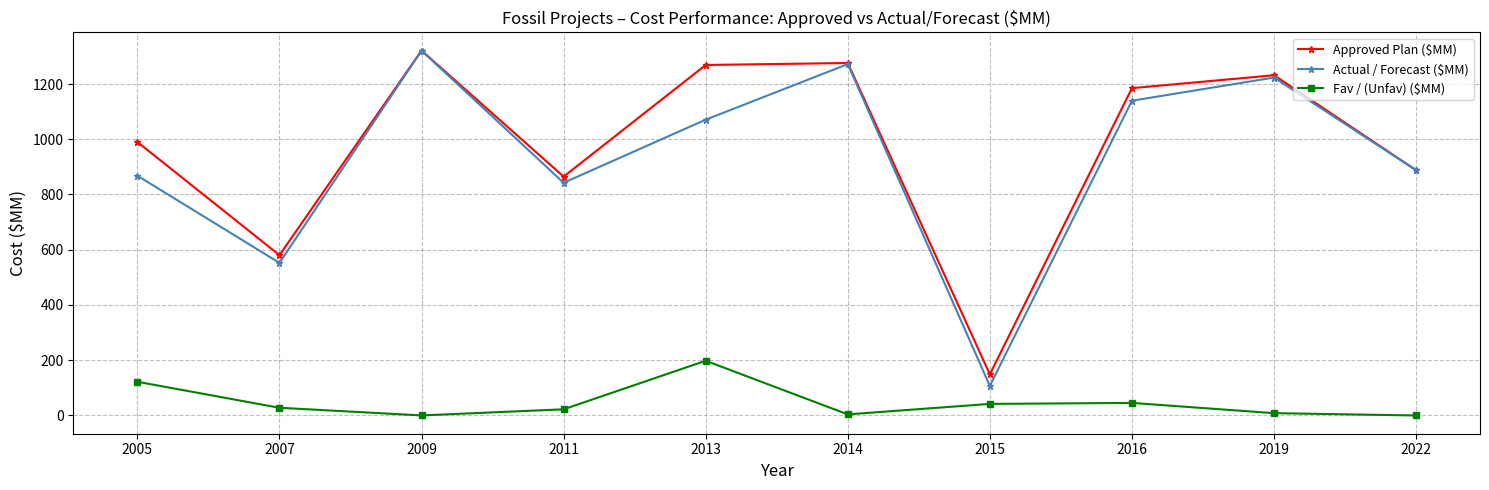

At which label does Actual / Forecast ($MM) reach its minimum?

2015